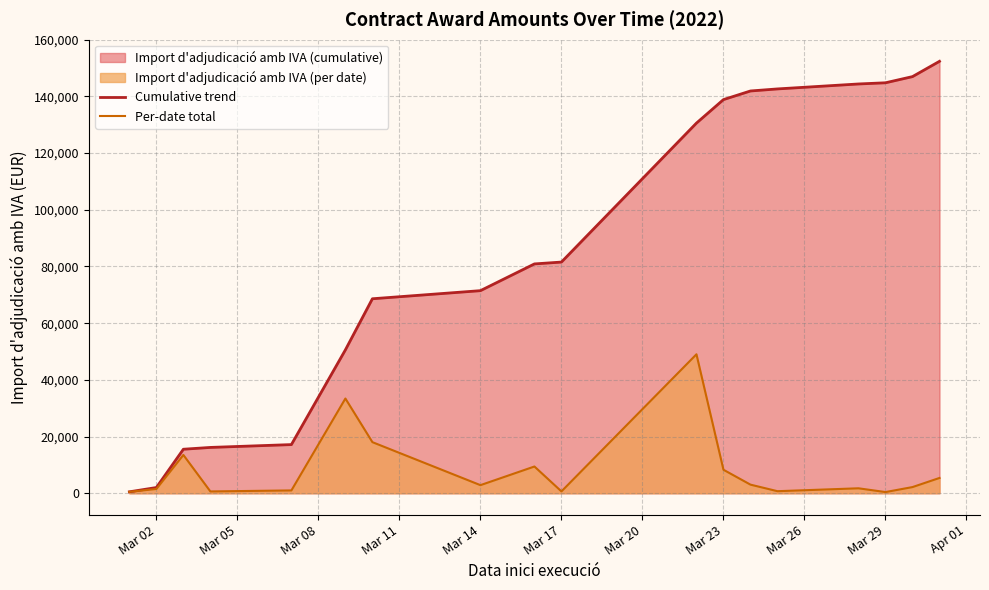

What is the difference between the maximum and minimum values in the Per-date total series?

48612.0